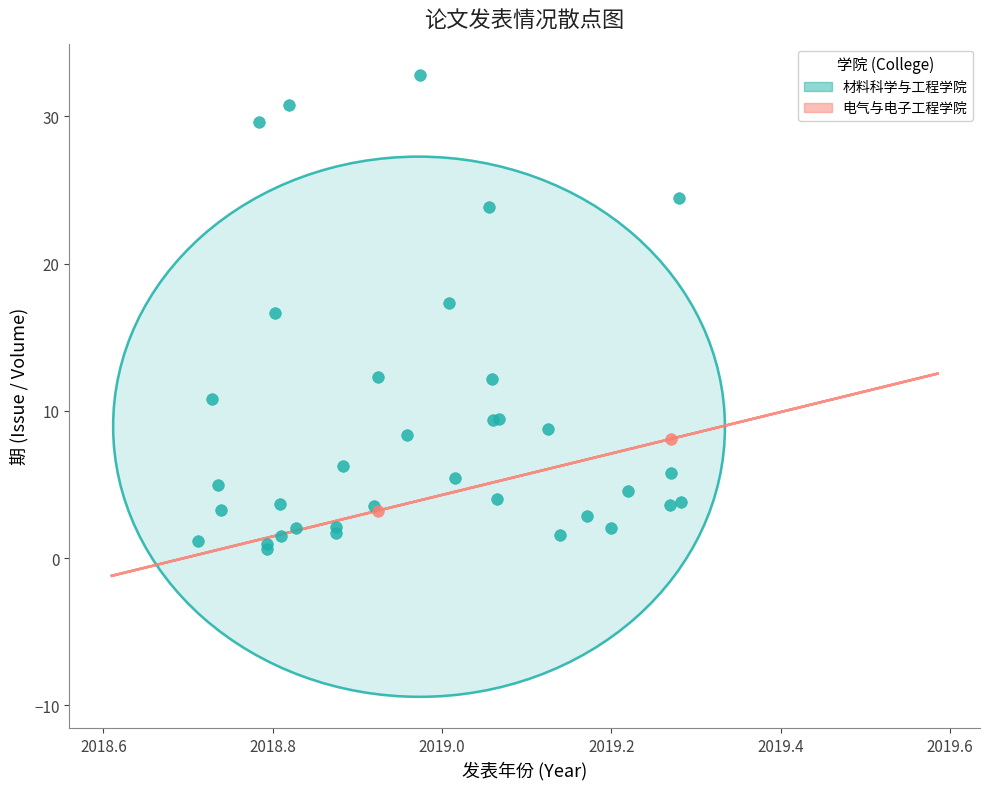

What are all the series names shown in the legend?

材料科学与工程学院, 电气与电子工程学院